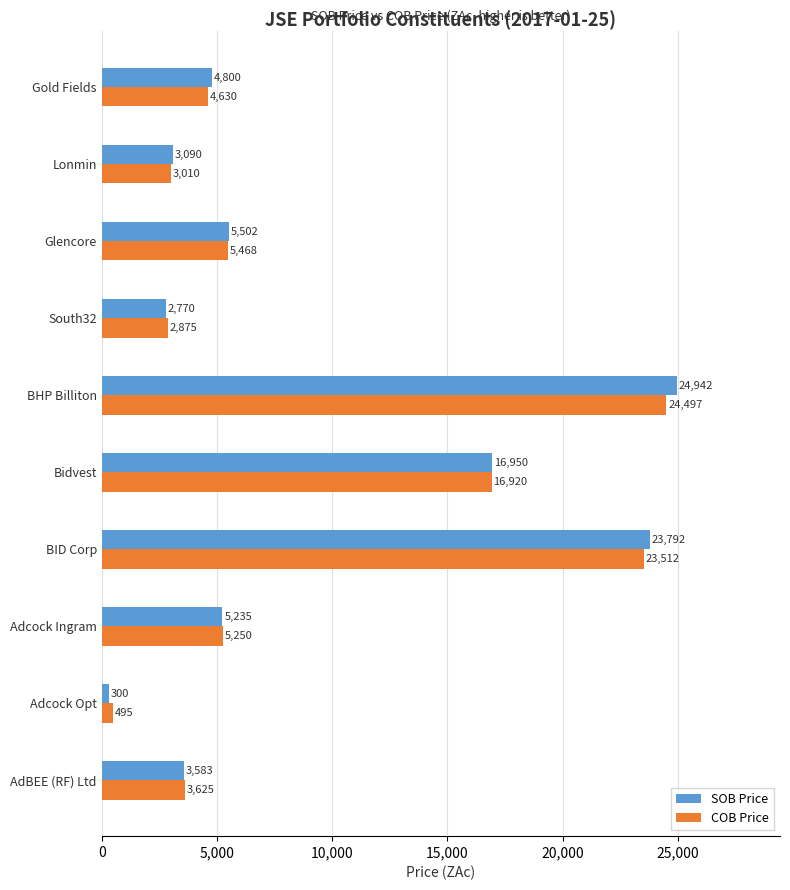

What is the highest value of the COB Price series?

24497